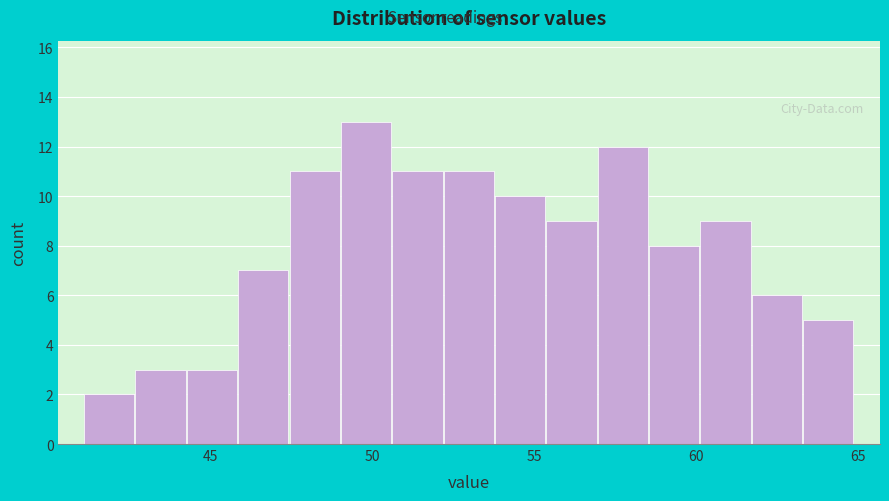

Read against the x-axis, roughly where is the centre of the tallest bar?

50.0